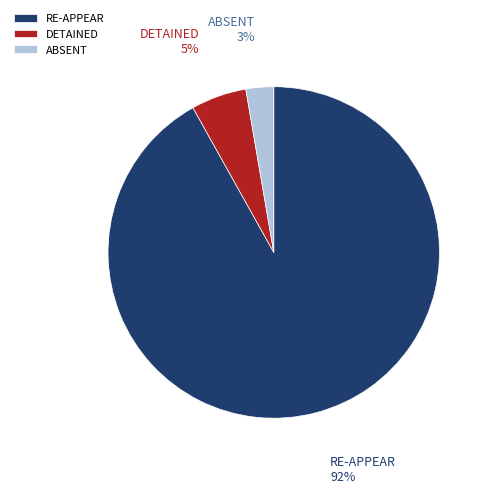

The ABSENT slice represents 16% of the pie. True or false?

False